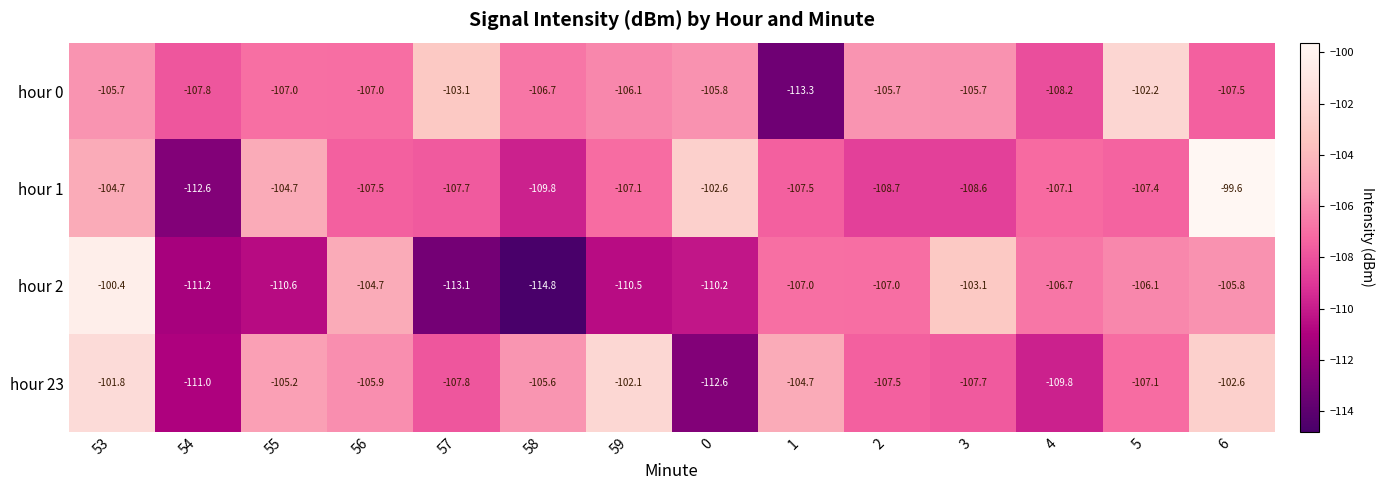

What is the greatest value displayed?

-99.6